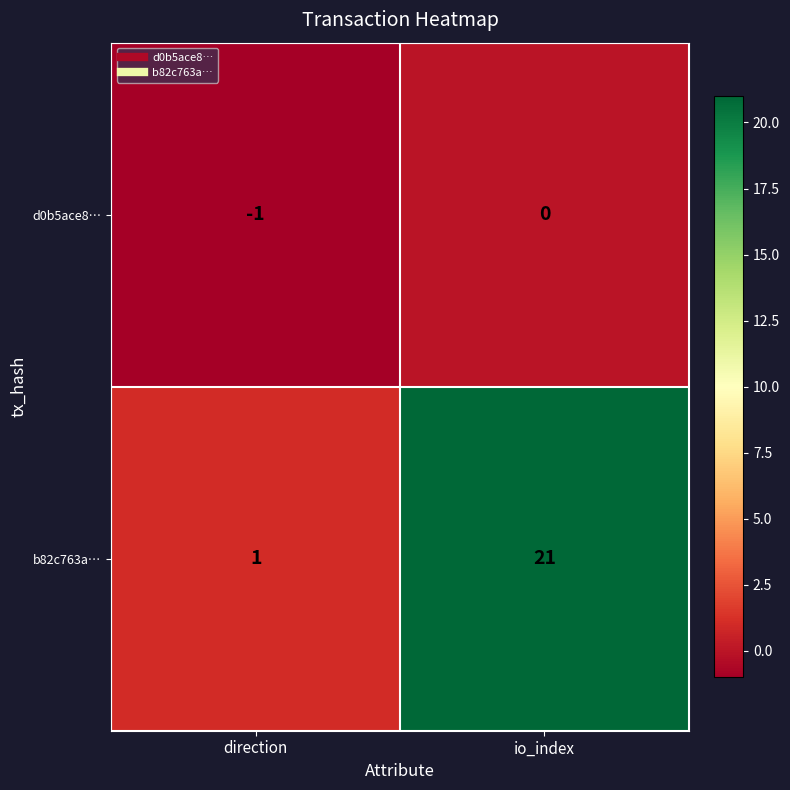

List the series in order of their peak value, highest first.

b82c763a…, d0b5ace8…